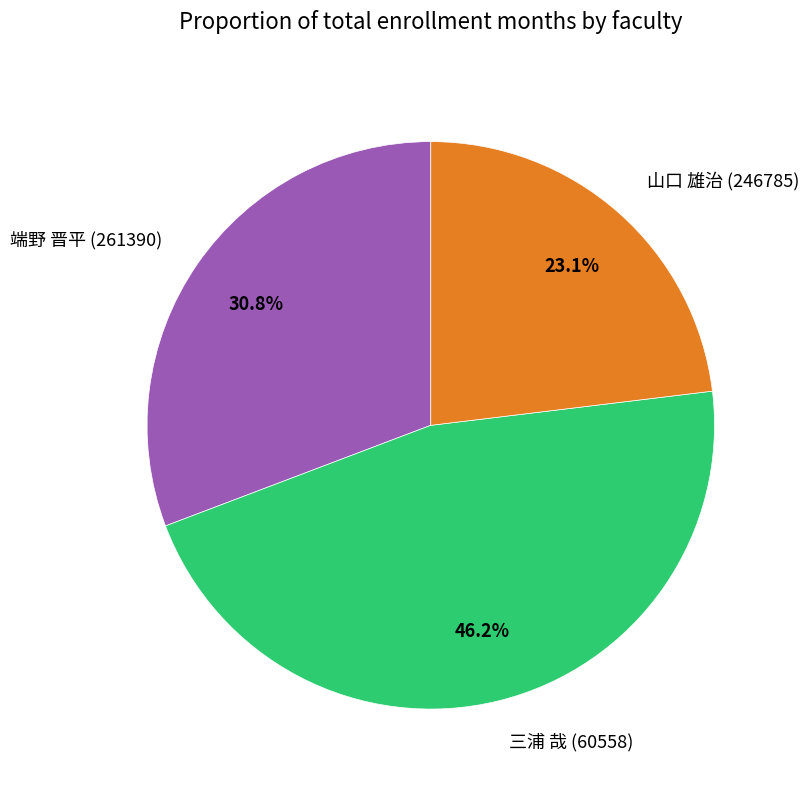

The 端野 晋平 (261390) slice represents 37% of the pie. True or false?

False